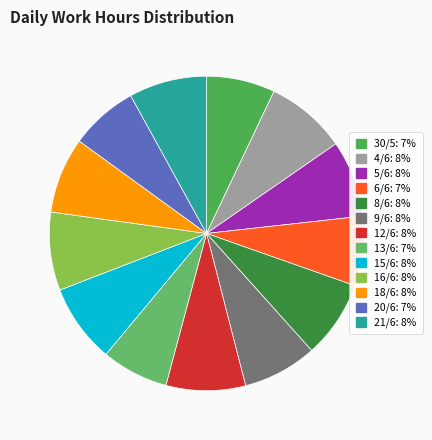

Is it true that 16/6 is 8% of the pie?

True